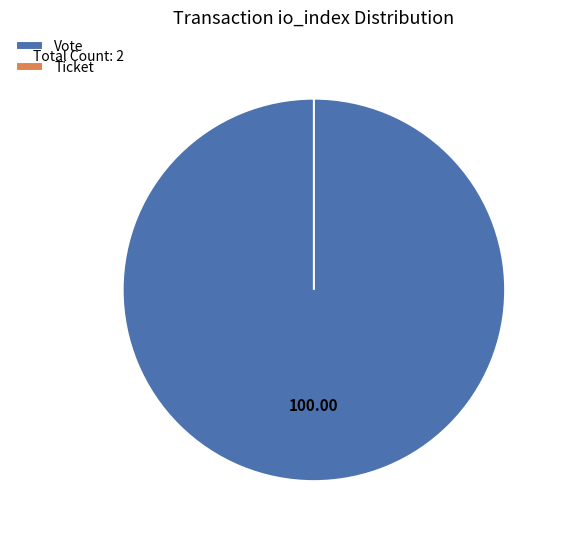

The Ticket tx slice represents 0% of the pie. True or false?

True